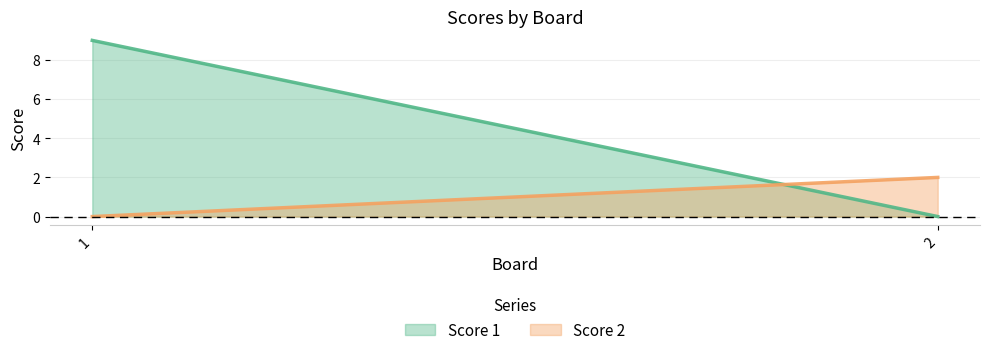

Which series has the largest range (max minus min)?

Score 1